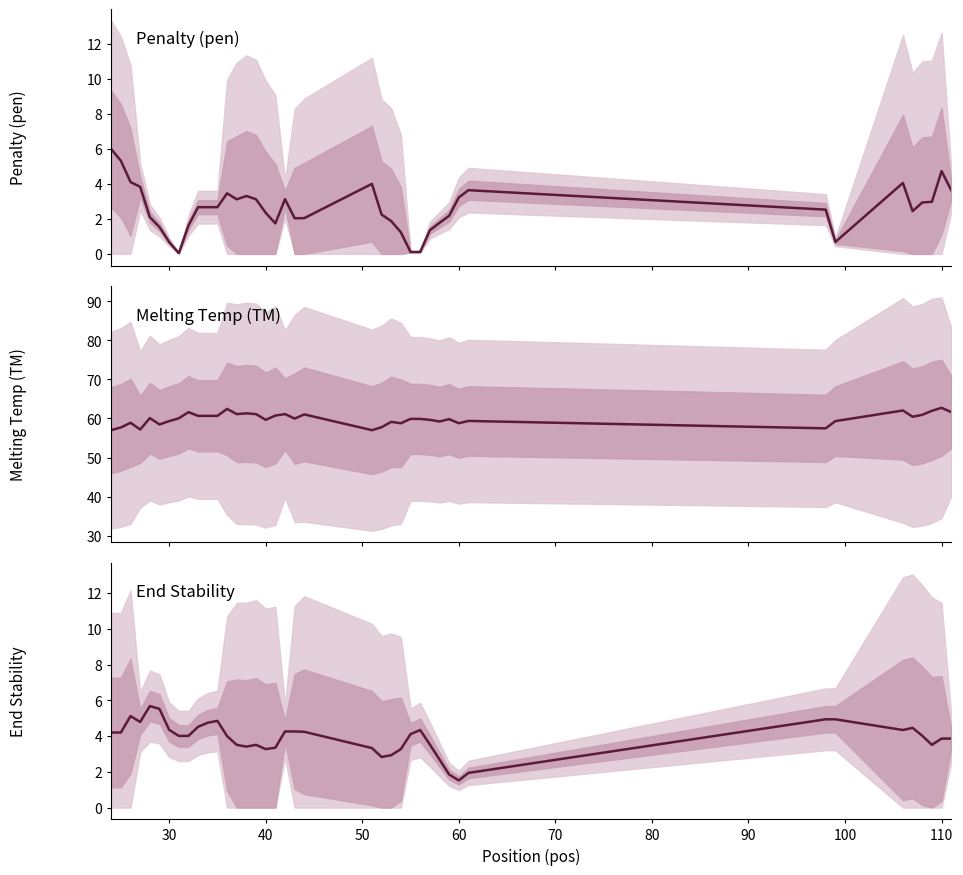

List the series in order of their peak value, lowest first.

End Stability, Penalty (pen), Melting Temp (TM)